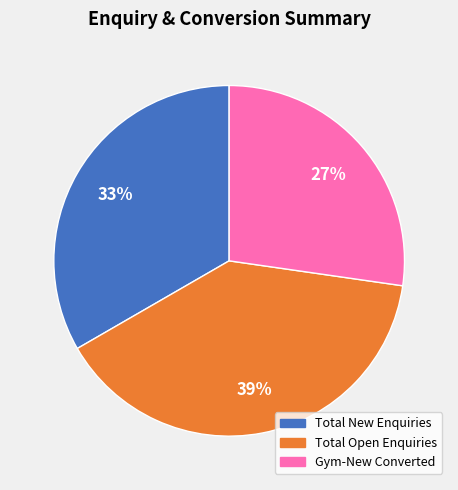

To the nearest percent, what is the difference between the largest and smallest slice percentages?

12%